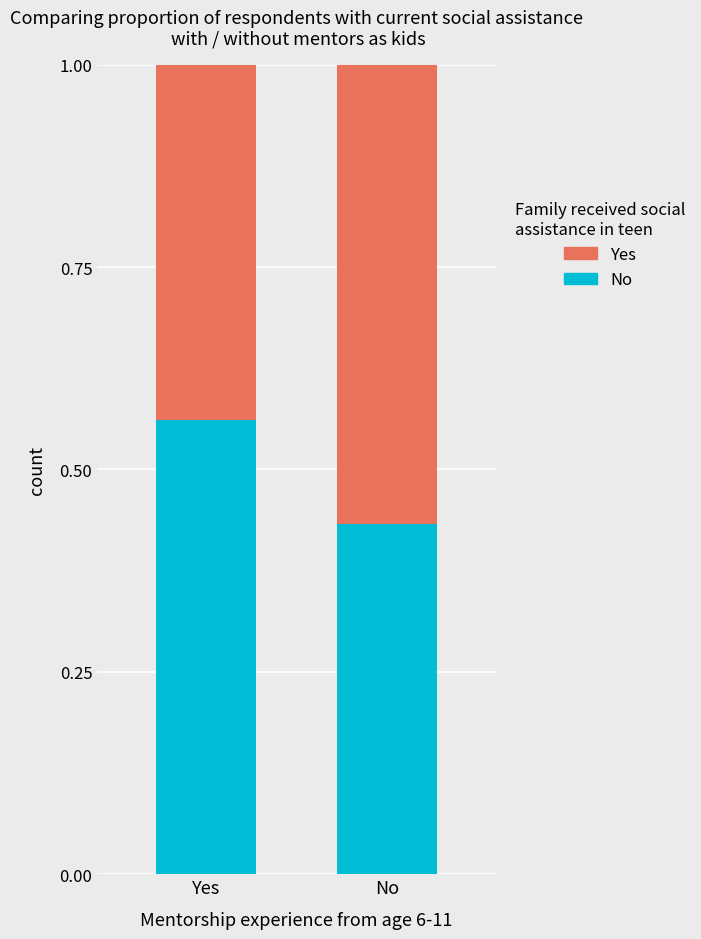

Which category has the highest value in the No series?

Yes